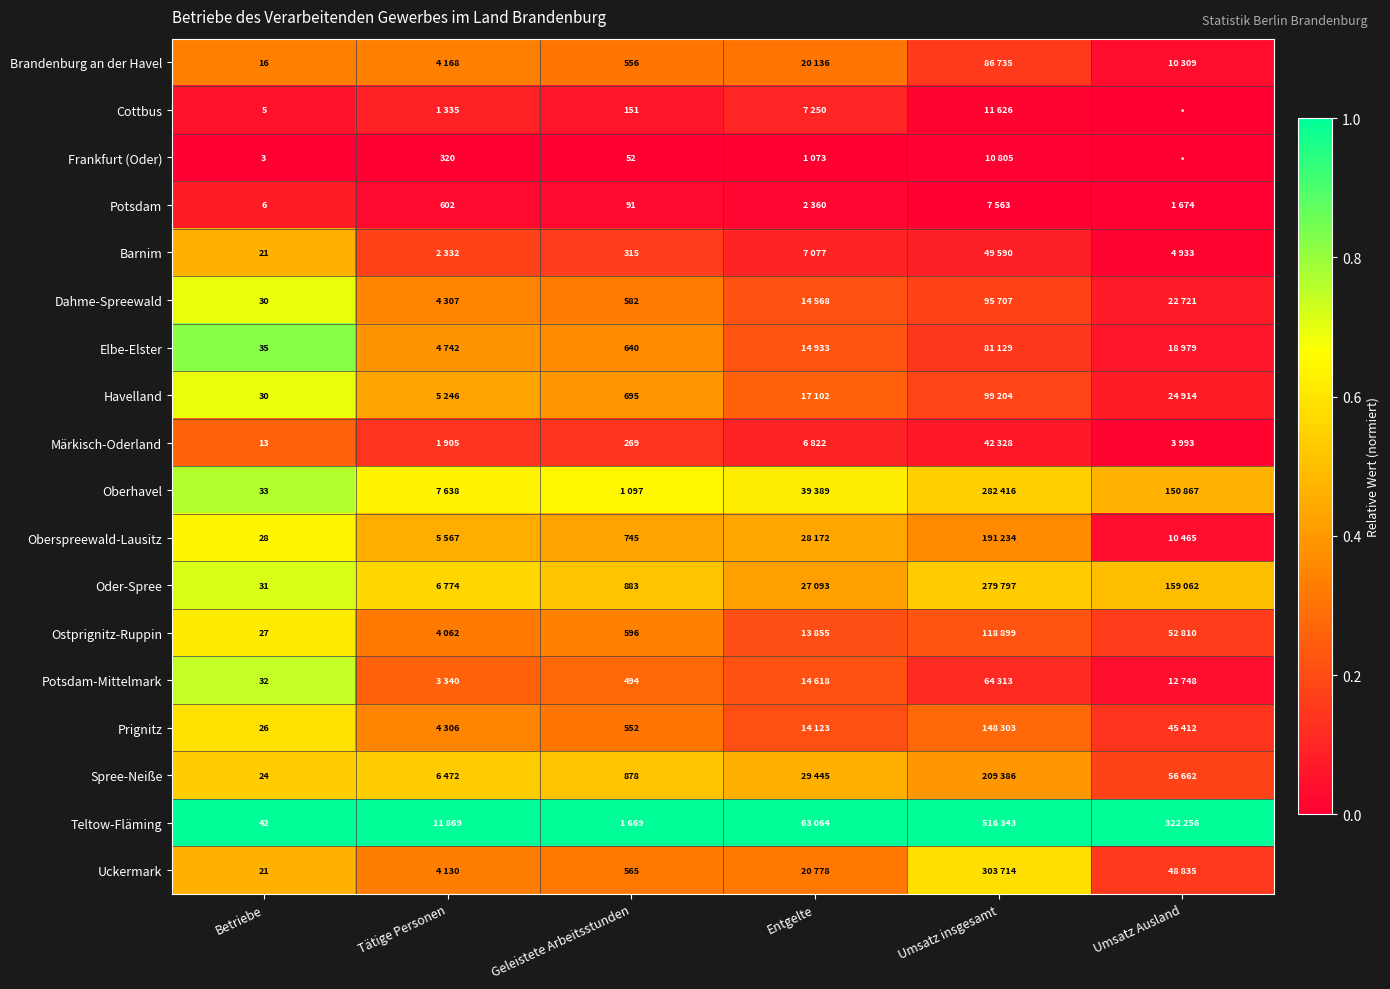

The value of Oberspreewald-Lausitz at Geleistete Arbeitsstunden is 0.1. True or false?

False